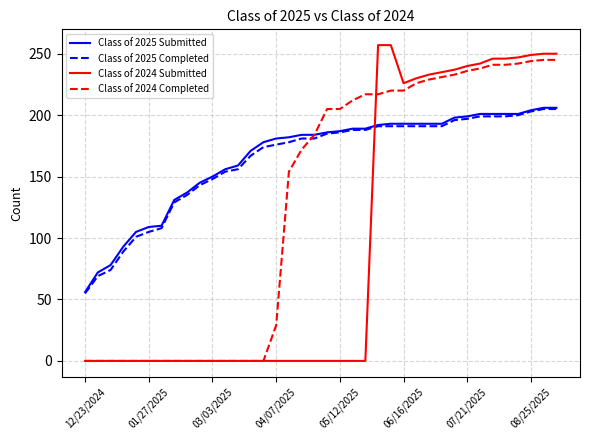

After their last crossing, which series has the higher values: Class of 2024 Submitted or Class of 2025 Submitted?

Class of 2024 Submitted